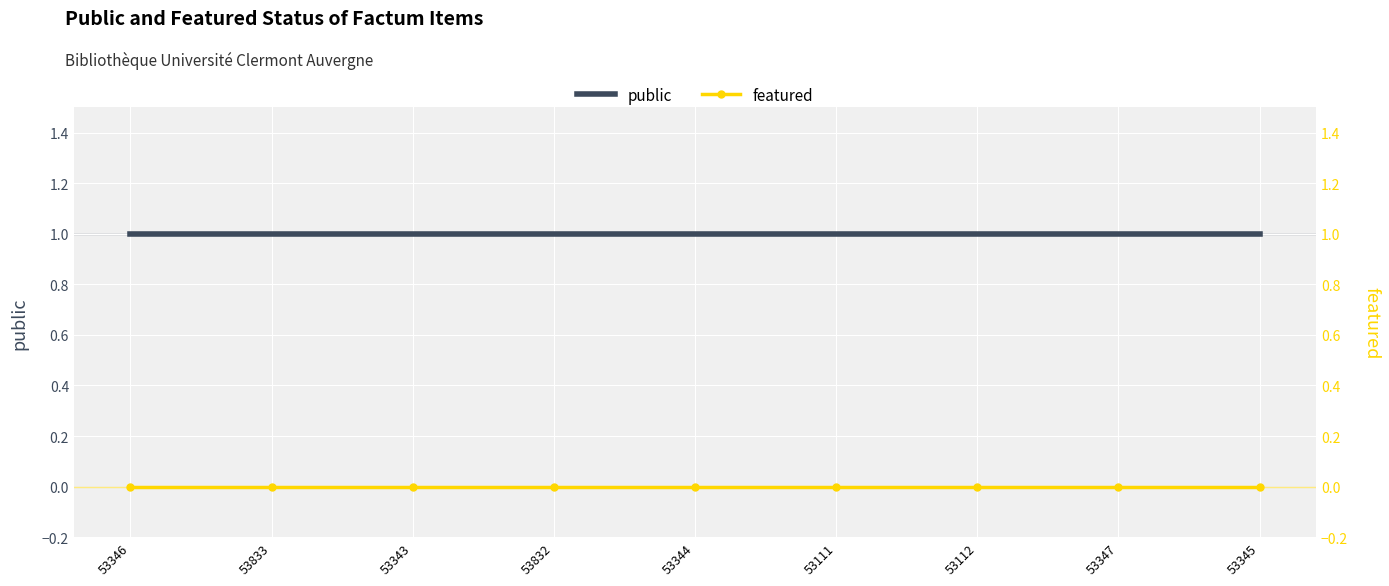

How many lines are shown in the chart?

2